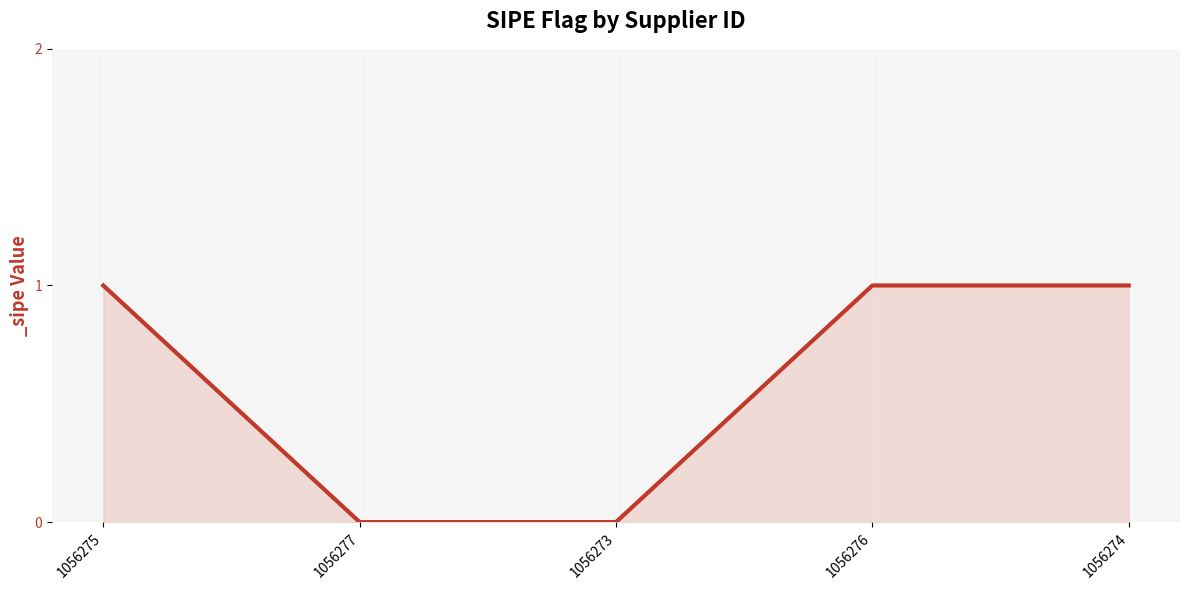

How many values are below 1?

2